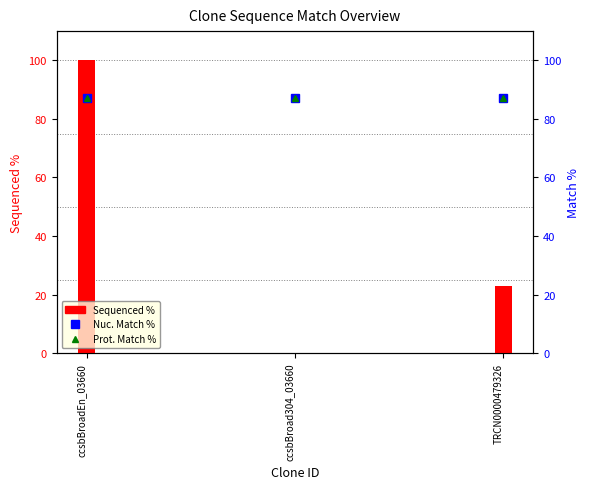

Which series has the largest total across all categories?

Nuc. Match %